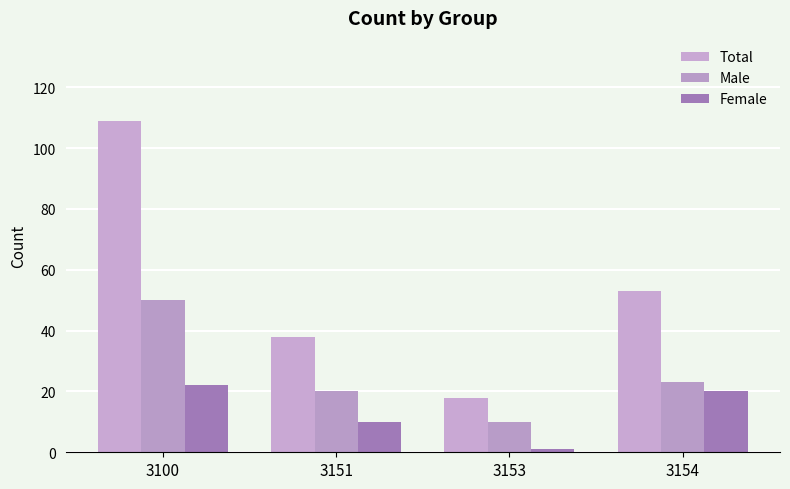

Between 3100 and 3154, which series saw the biggest shift?

Total